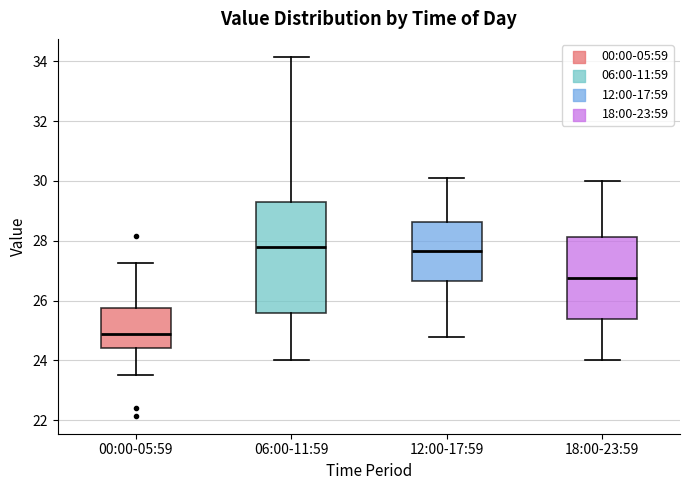

Reading left to right, transcribe this box plot: for each box, give where its median line is, the range the box spans, and where its two whiskers end, as read against the y-axis. The values are not printed on the chart, so give them approximately, as read against the axis.

00:00-05:59: median 24.8, box 24.4 to 25.8, whiskers 23.6 to 27.2
06:00-11:59: median 27.8, box 25.6 to 29.4, whiskers 24.0 to 34.2
12:00-17:59: median 27.6, box 26.6 to 28.6, whiskers 24.8 to 30.2
18:00-23:59: median 26.8, box 25.4 to 28.2, whiskers 24.0 to 30.0